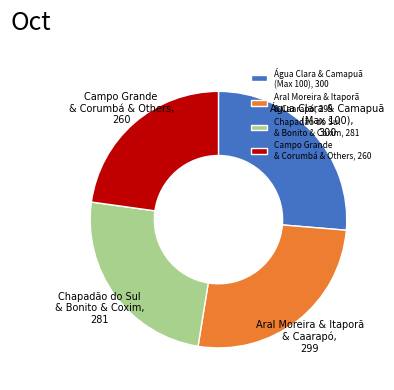

Is there a majority slice in this chart?

No